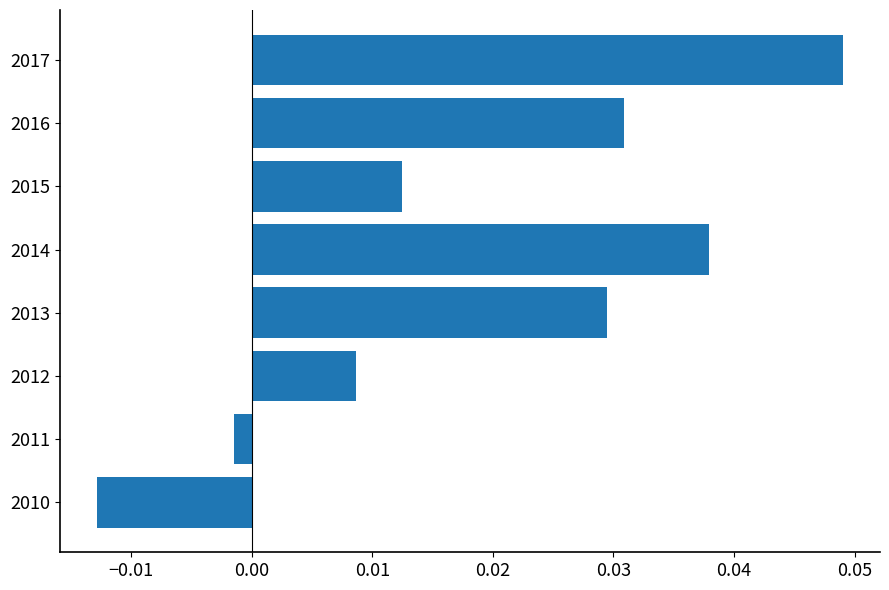

What is the difference between the maximum and minimum values?

0.1